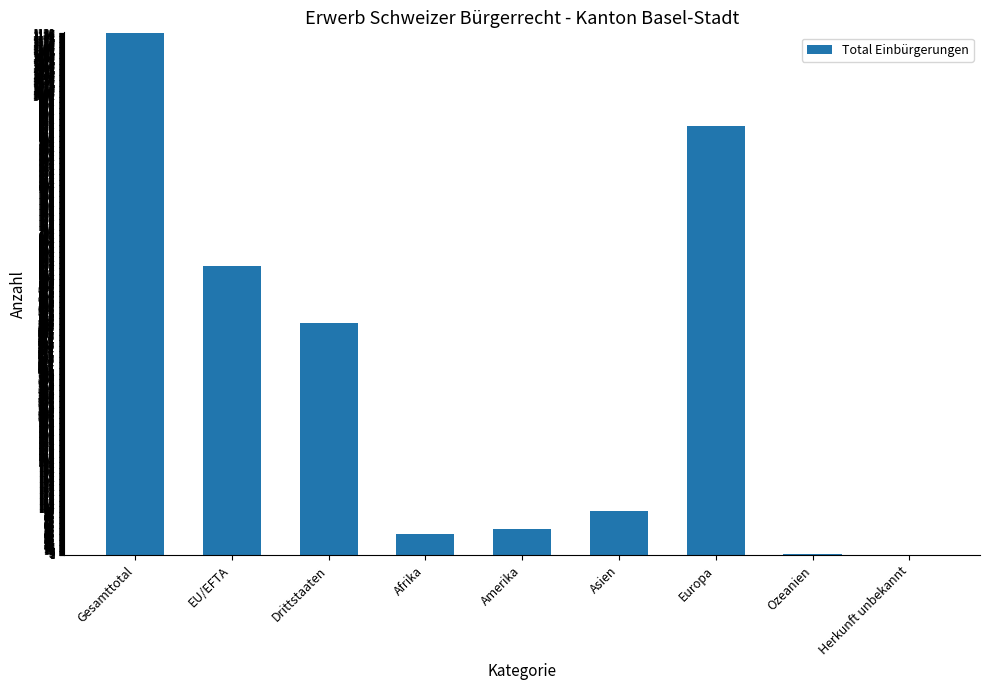

What is the change in value from Gesamttotal to EU/EFTA?

-507